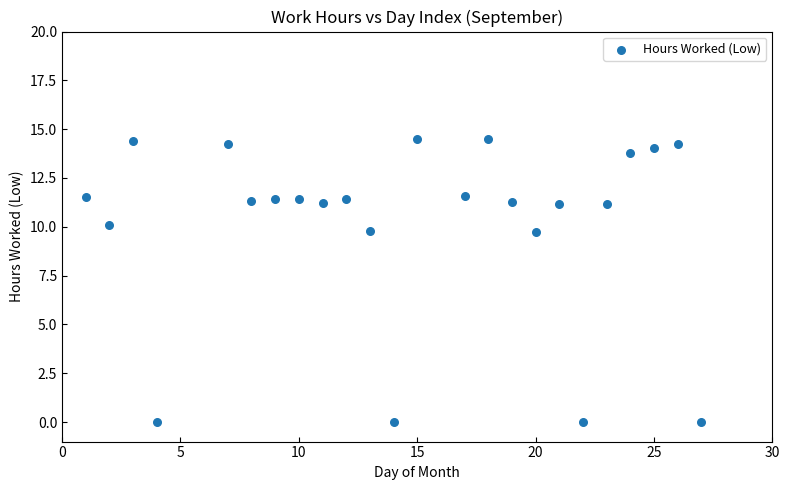

What is the range of Y values (max minus min)?

14.5